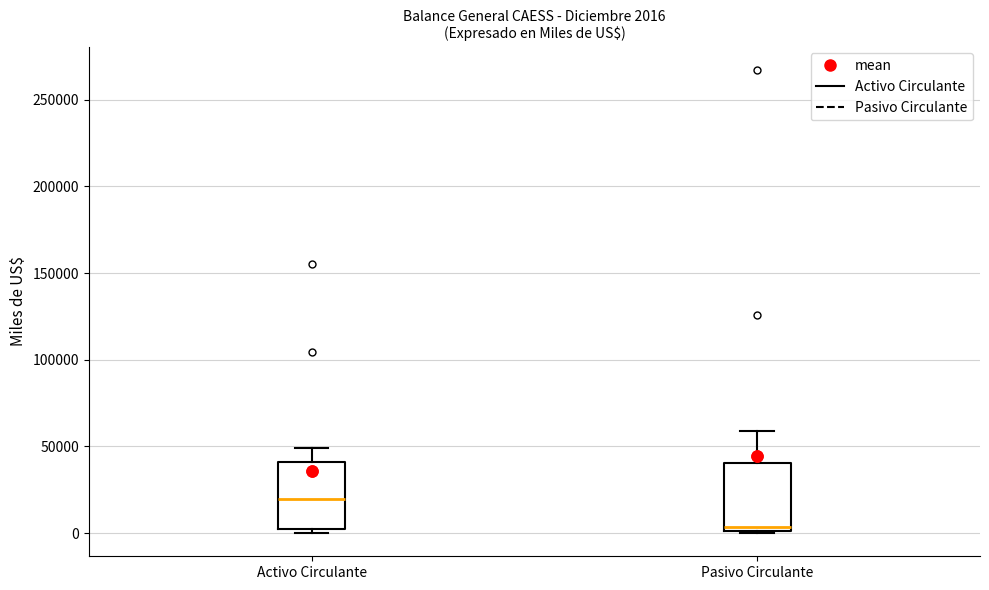

Which box's median line is the highest?

Activo Circulante